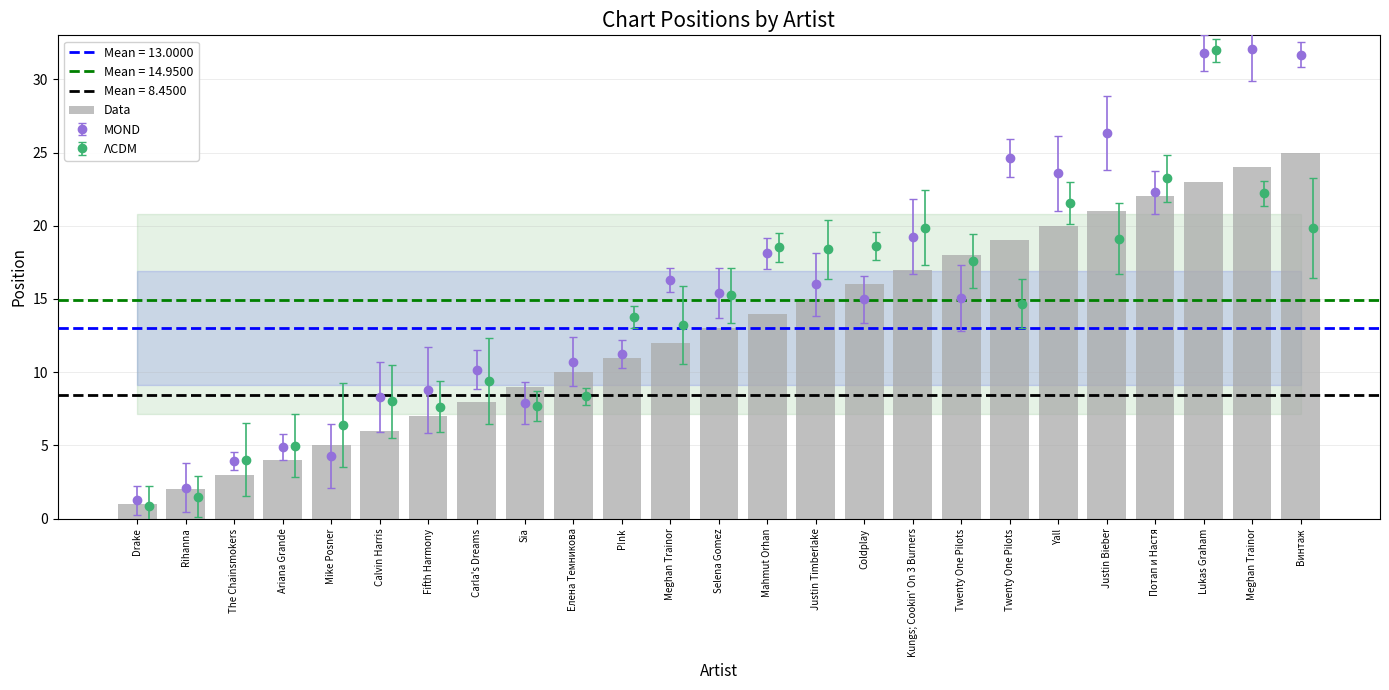

Reading left to right, transcribe all the data shown in this chart.

Drake=1	Rihanna=2	The Chainsmokers=3	Ariana Grande=4	Mike Posner=5	Calvin Harris=6	Fifth Harmony=7	Carla's Dreams=8	Sia=9	Елена Темникова=10	P!nk=11	Meghan Trainor=12	Selena Gomez=13	Mahmut Orhan=14	Justin Timberlake=15	Coldplay=16	Kungs; Cookin' On 3 Burners=17	Twenty One Pilots=18	Twenty One Pilots=19	Yall=20	Justin Bieber=21	Потап и Настя=22	Lukas Graham=23	Meghan Trainor=24	Винтаж=25